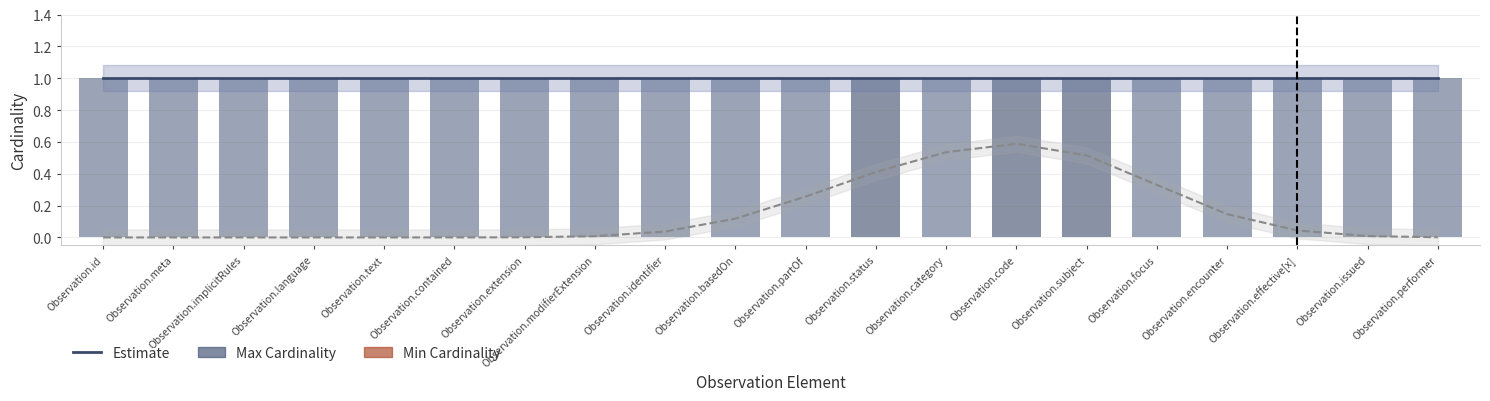

The value of Min Cardinality at Observation.partOf is -0.6. True or false?

False